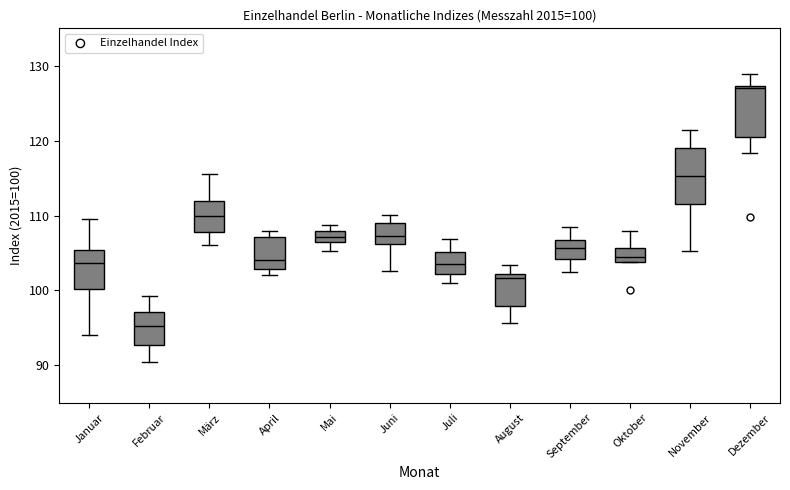

Which box's median line is the highest?

Dezember